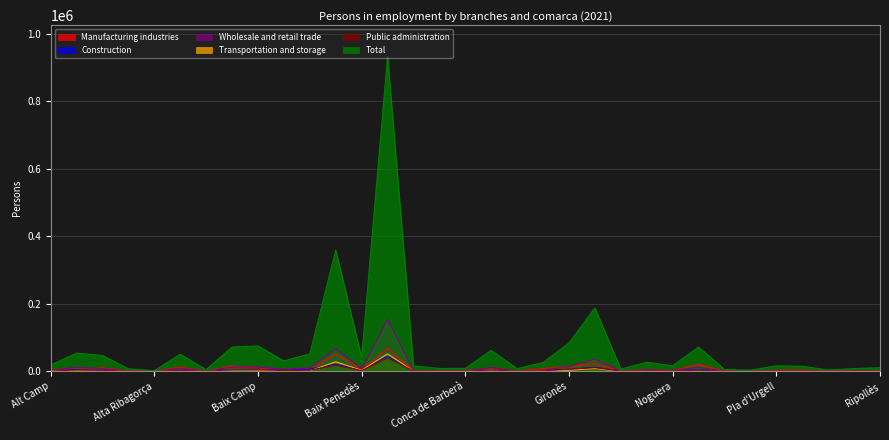

Rank the categories by Construction value from highest to lowest.

Barcelonès, Baix Llobregat, Maresme, Baix Empordà, Baix Camp, Gironès, Alt Empordà, Bages, Osona, Garraf, Baix Penedès, Anoia, Alt Penedès, Baix Ebre, Montsià, Garrotxa, Noguera, Berguedà, Alt Camp, Pla de l'Estany, Pla d'Urgell, Cerdanya, Ribera d'Ebre, Ripollès, Garrigues, Alt Urgell, Conca de Barberà, Pallars Jussà, Val d'Aran, Moianès, Pallars Sobirà, Priorat, Alta Ribagorça